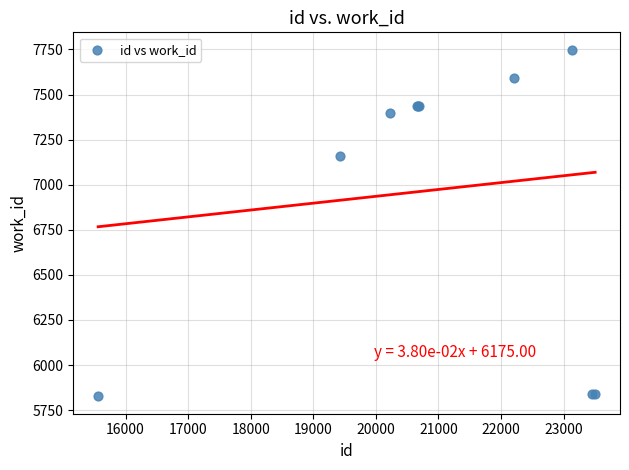

What Y value in the scatter plot is closest to 6787?

7159